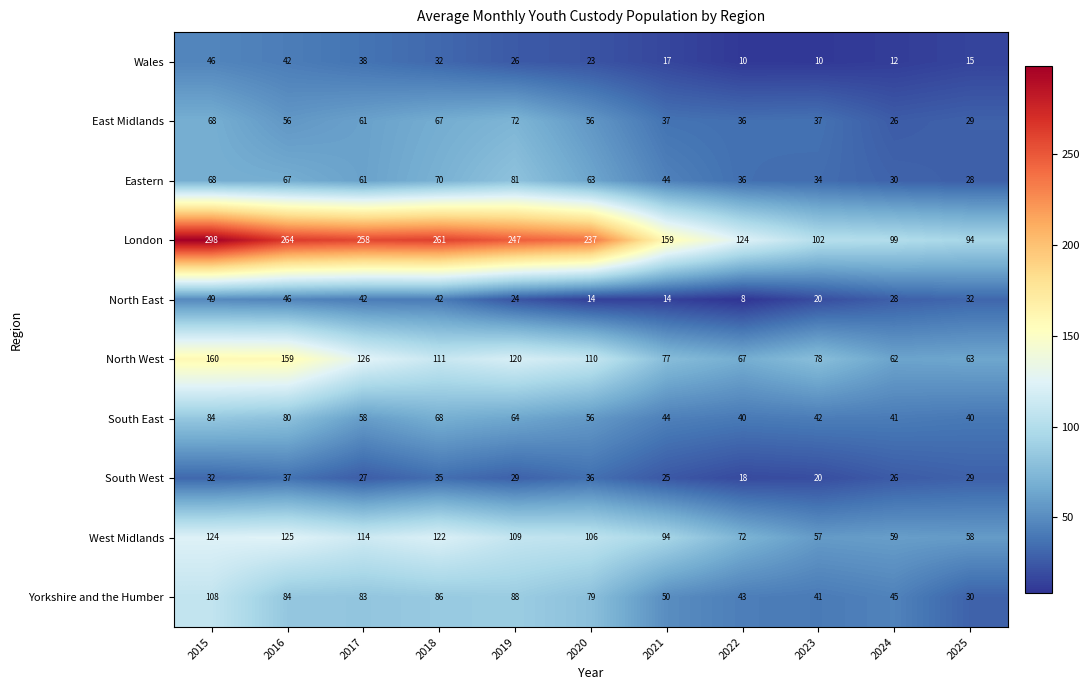

True or false: Eastern has a value of 17 at 2022.

False